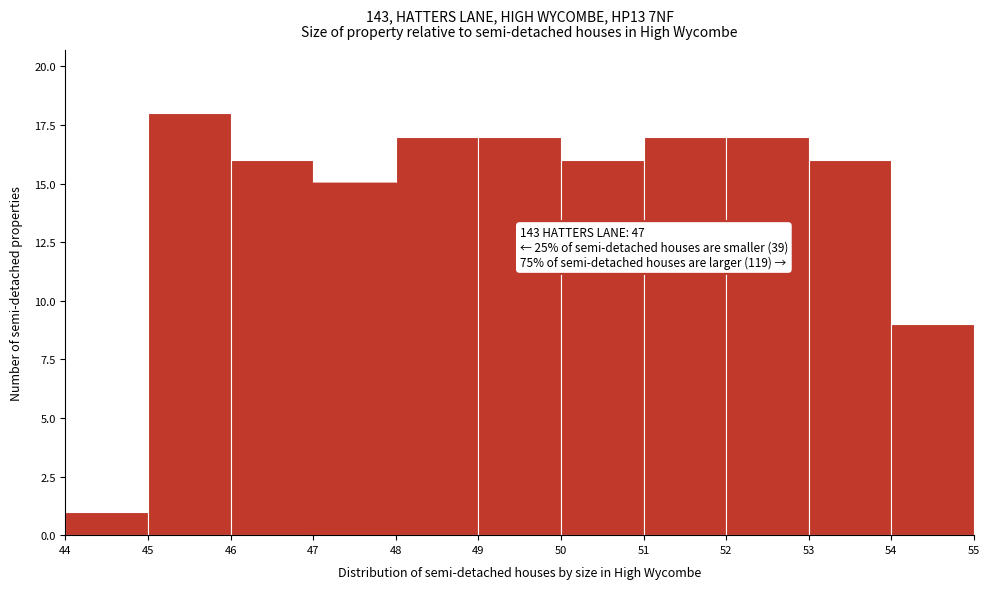

Over which range of the x-axis is the bar tallest?

45 to 46